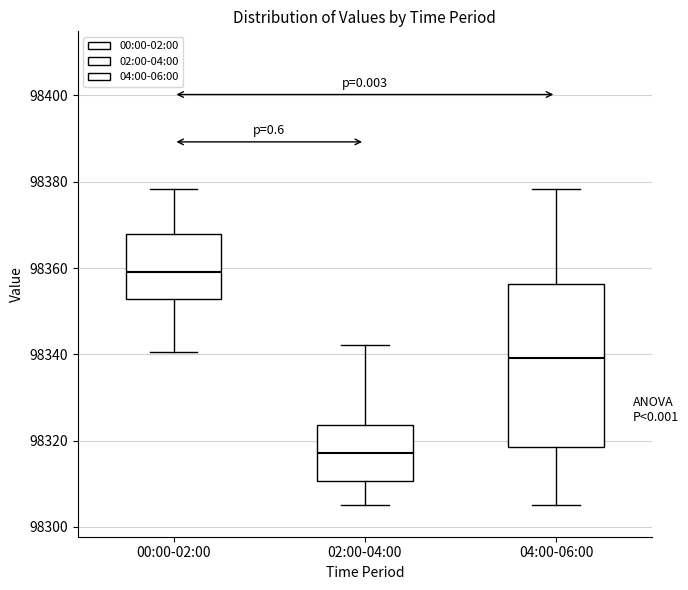

Which box's median line is the highest?

00:00-02:00